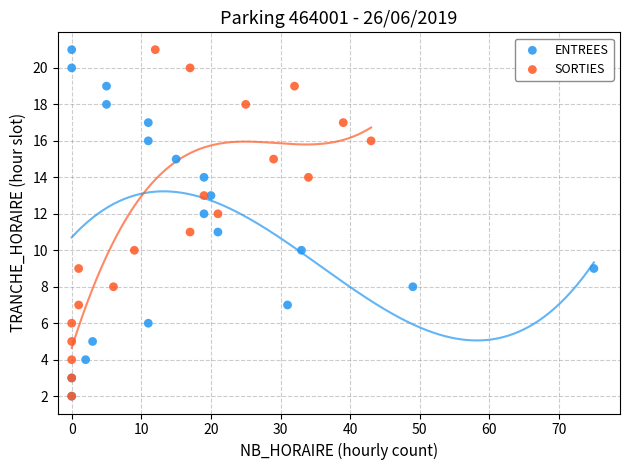

What are all the series names shown in the legend?

ENTREES, SORTIES